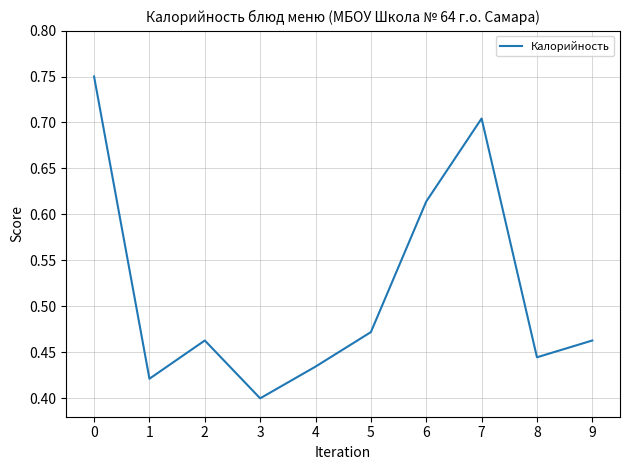

Where is the data nearest to the value 0?

3